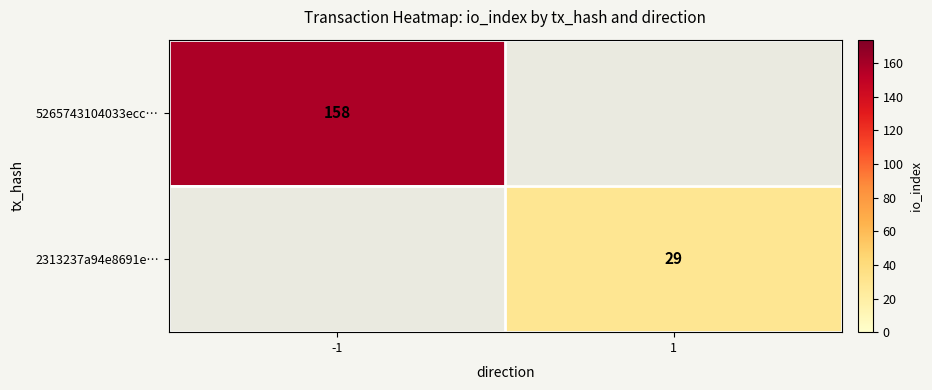

Is it true that 5265743104033ecc… equals 158 at -1?

True